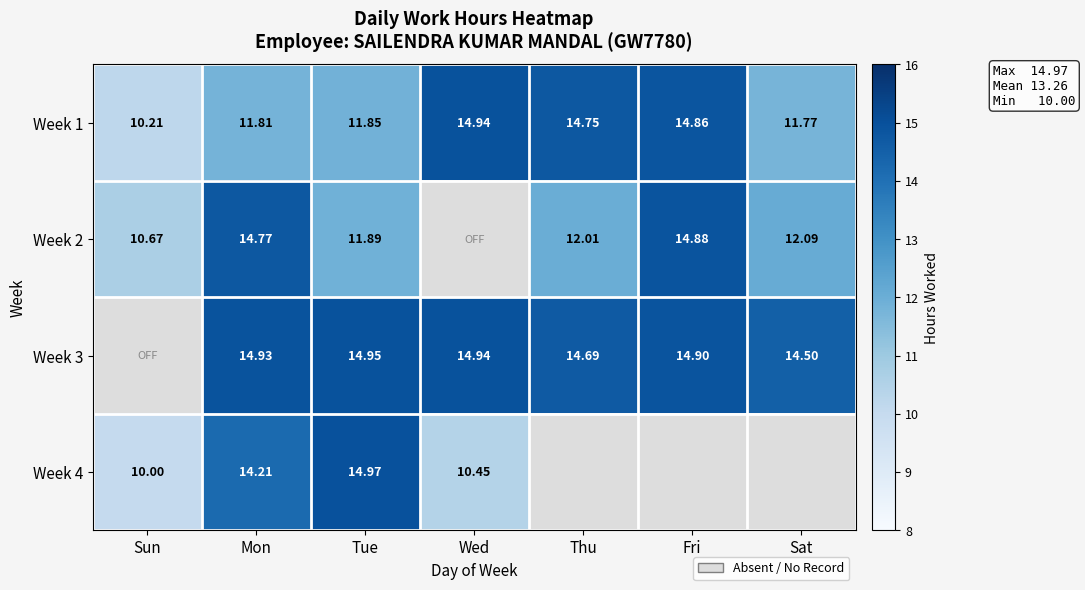

Where does the Week 1 series first go above 11?

Mon